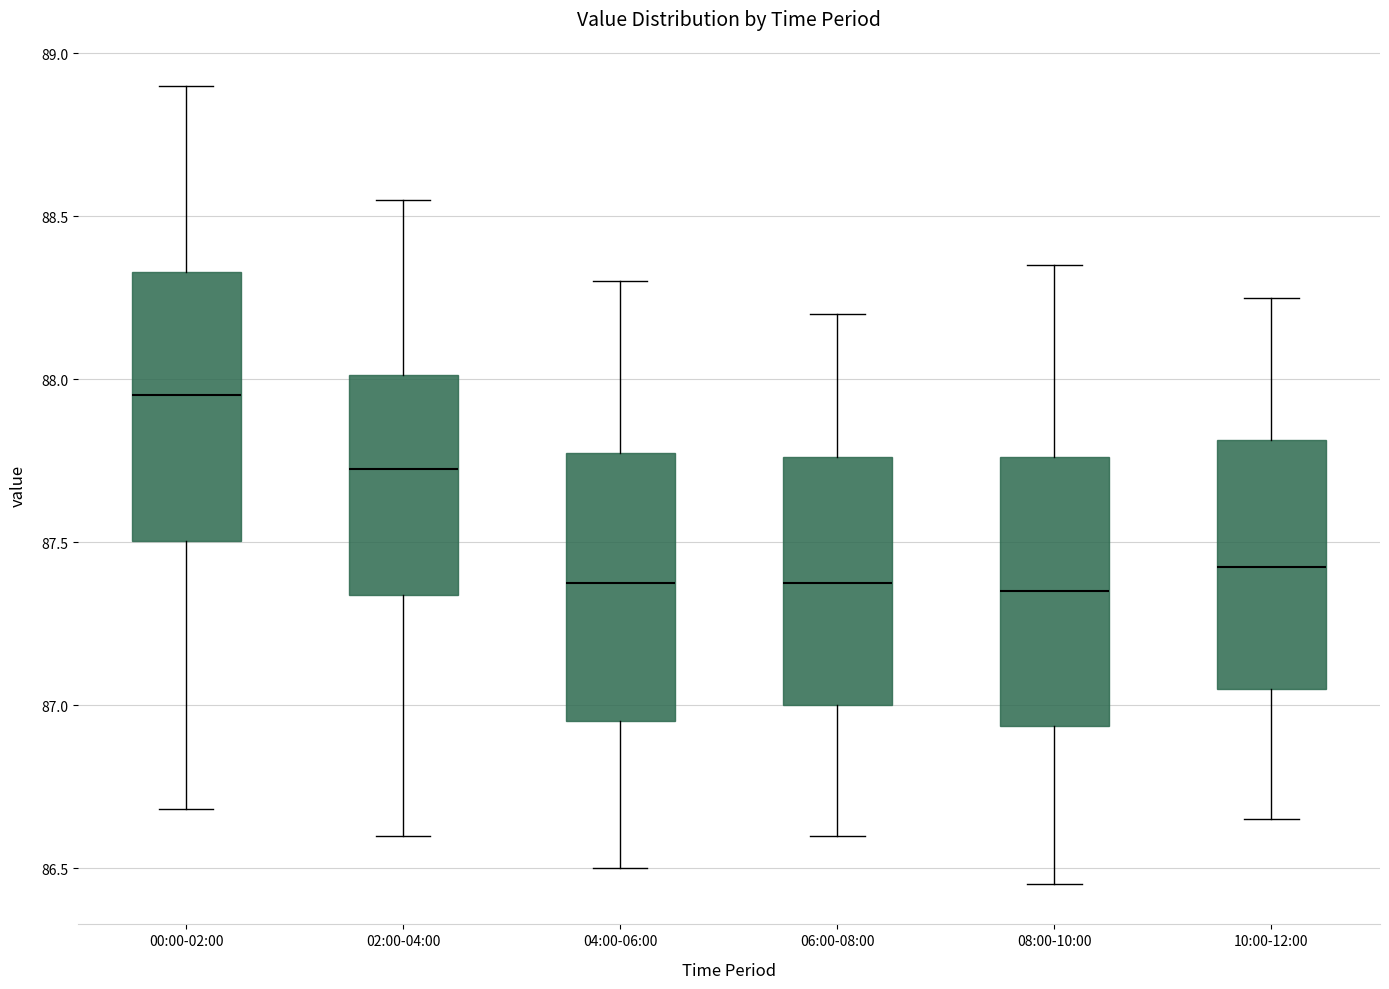

Reading left to right, transcribe this box plot: for each box, give where its median line is, the range the box spans, and where its two whiskers end, as read against the y-axis. The values are not printed on the chart, so give them approximately, as read against the axis.

00:00-02:00: median 87.95, box 87.50 to 88.35, whiskers 86.70 to 88.90
02:00-04:00: median 87.75, box 87.35 to 88.00, whiskers 86.60 to 88.55
04:00-06:00: median 87.40, box 86.95 to 87.80, whiskers 86.50 to 88.30
06:00-08:00: median 87.40, box 87.00 to 87.75, whiskers 86.60 to 88.20
08:00-10:00: median 87.35, box 86.95 to 87.75, whiskers 86.45 to 88.35
10:00-12:00: median 87.45, box 87.05 to 87.80, whiskers 86.65 to 88.25